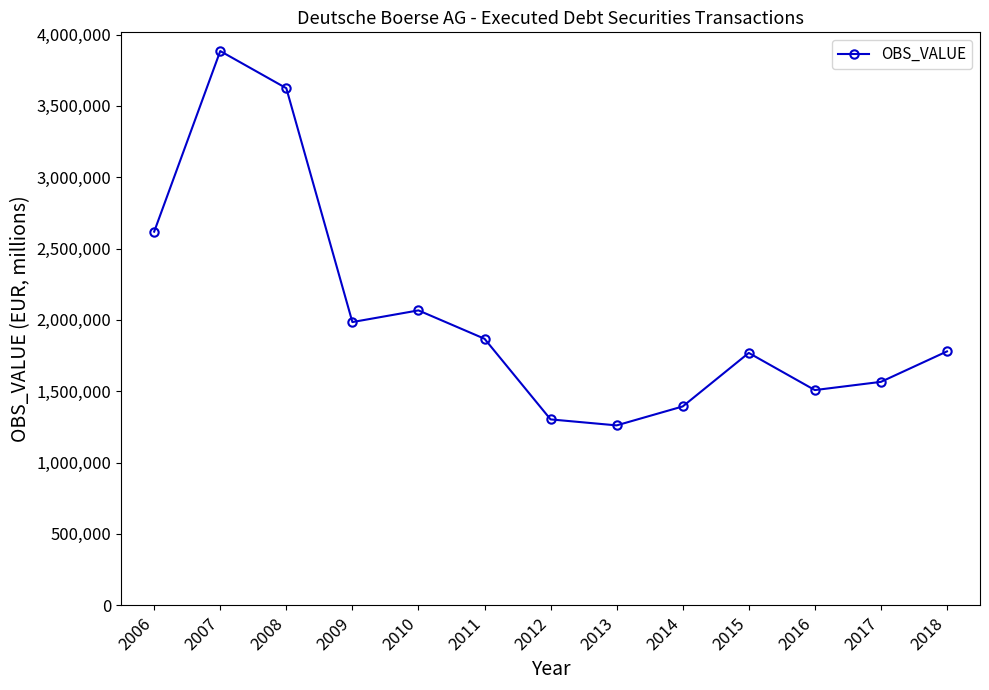

Approximately how many times larger is the value at 2008 compared to 2018?

2.0